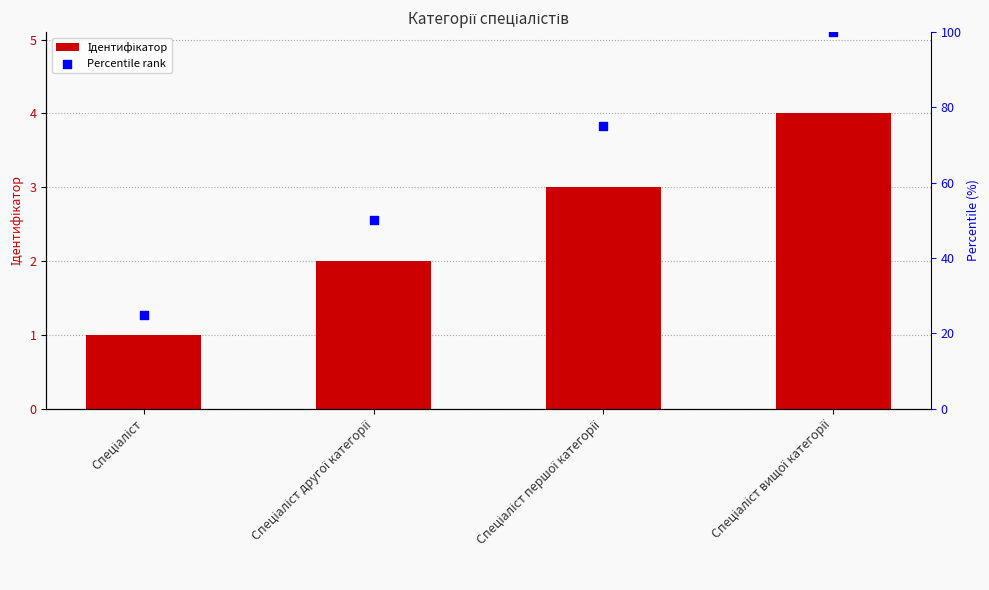

Which series has the widest spread of Y values?

Percentile rank